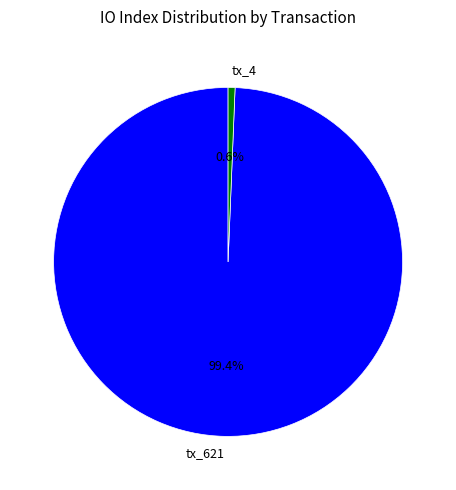

How much of the chart is everything except tx_621?

0.6%